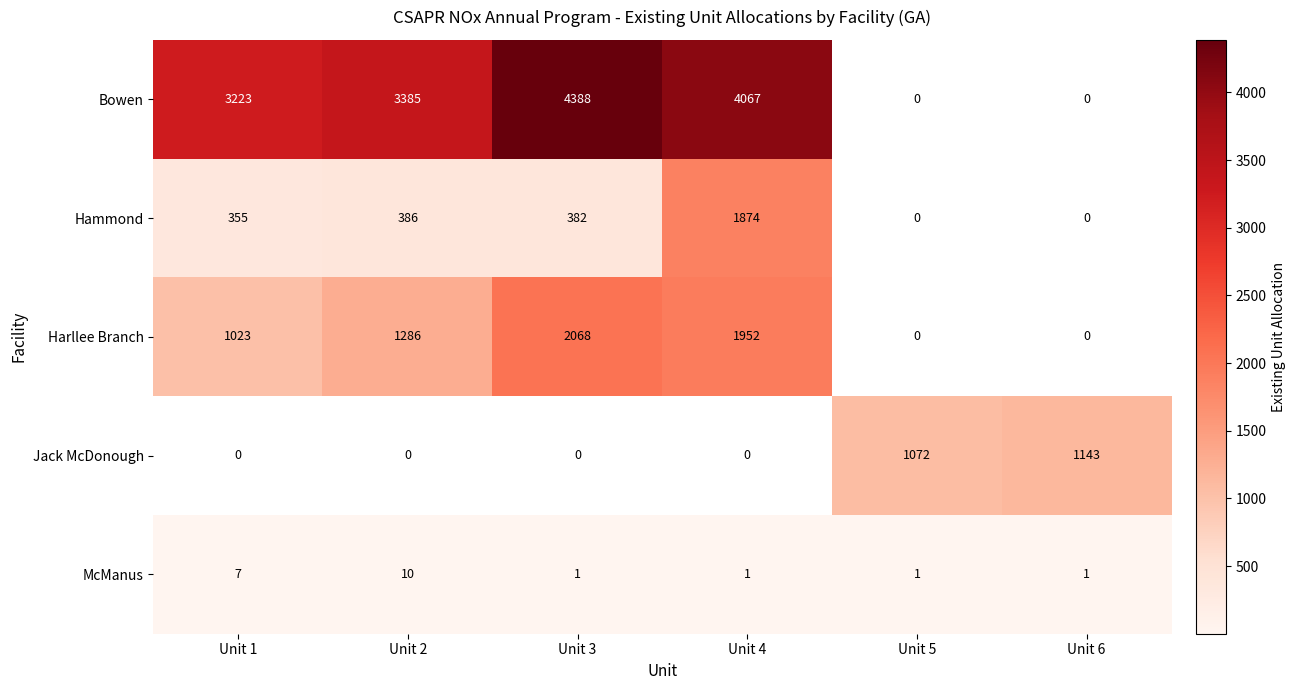

Is it true that McManus equals 0 at Unit 6?

False